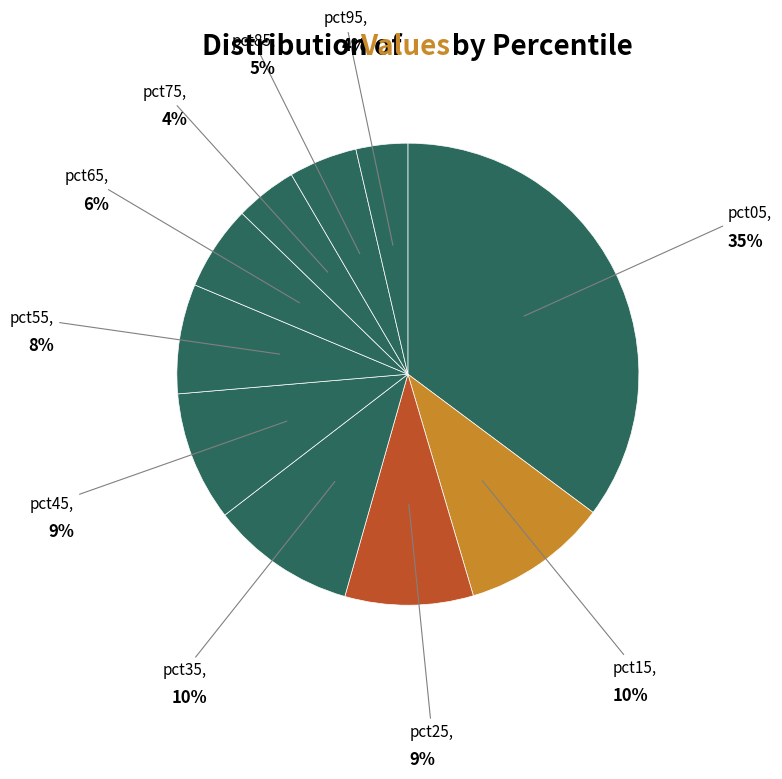

Is there any slice that represents more than half of the pie?

No